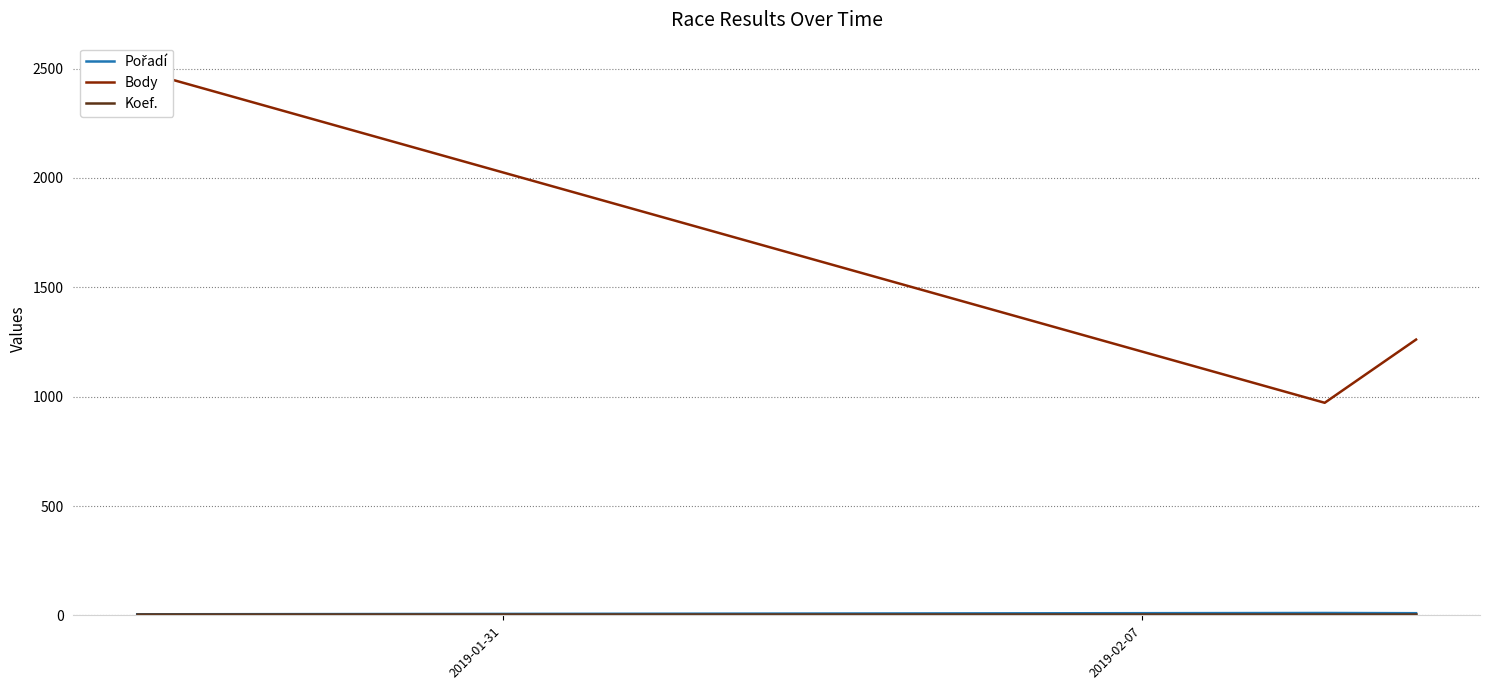

True or false: Body has a value of 3384 at 2019-01-31.

False